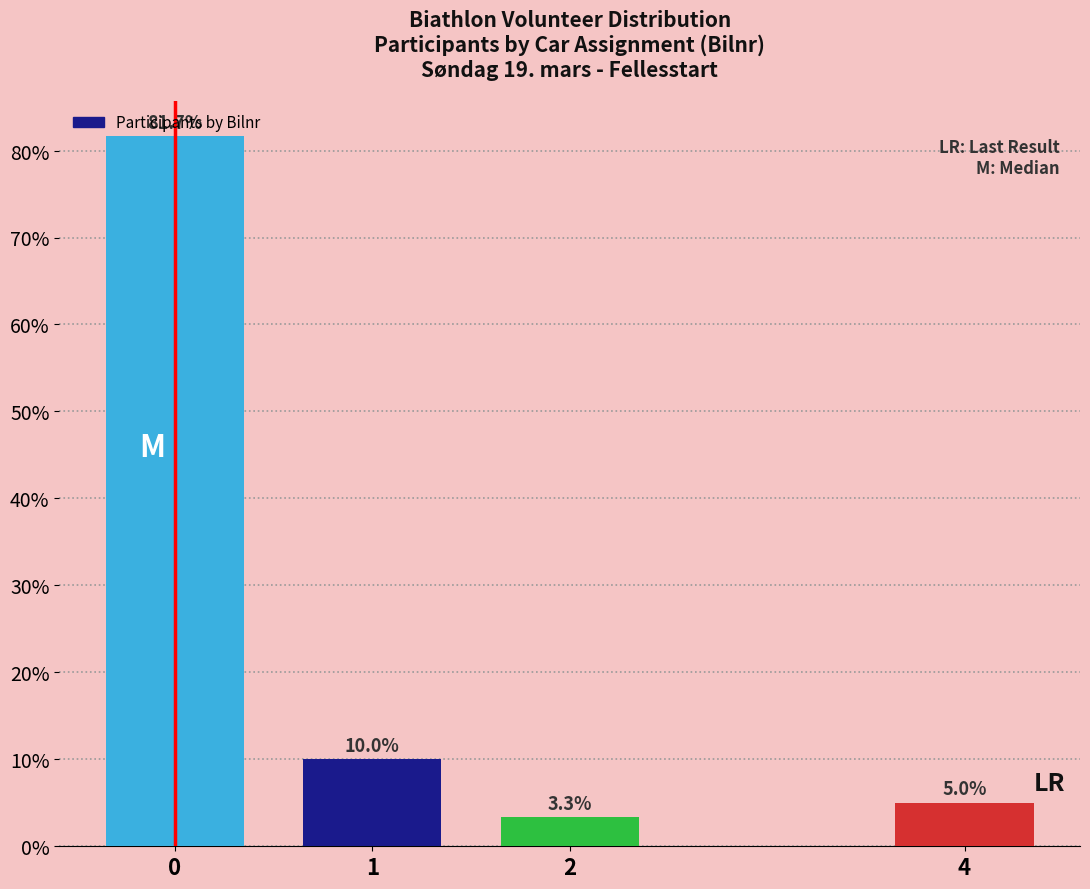

What is the maximum value shown in the chart?

81.7